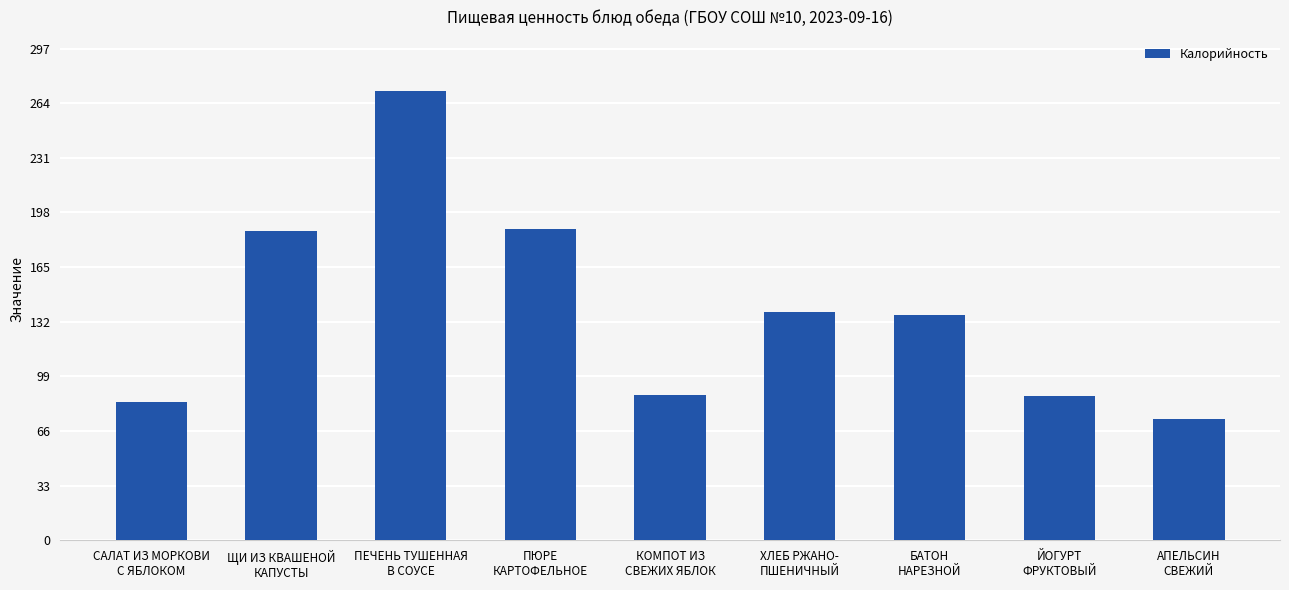

What is the label of the 3rd bar from the right?

БАТОН
НАРЕЗНОЙ